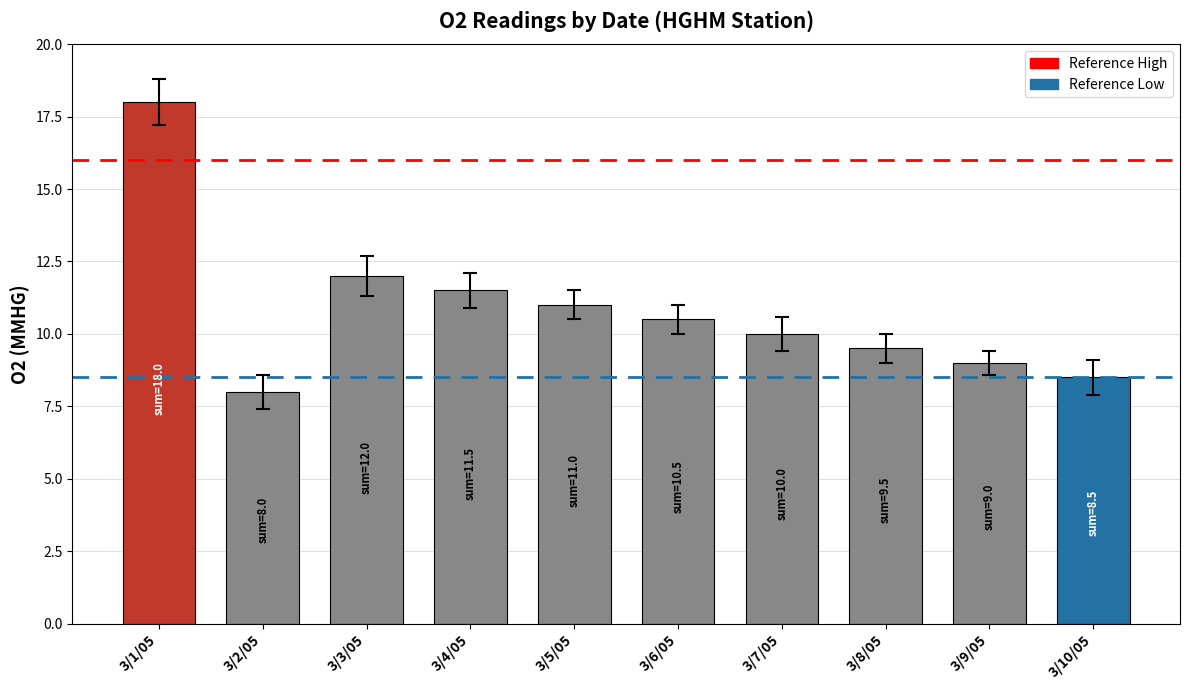

Which has a higher value, 3/3/05 or 3/10/05?

3/3/05